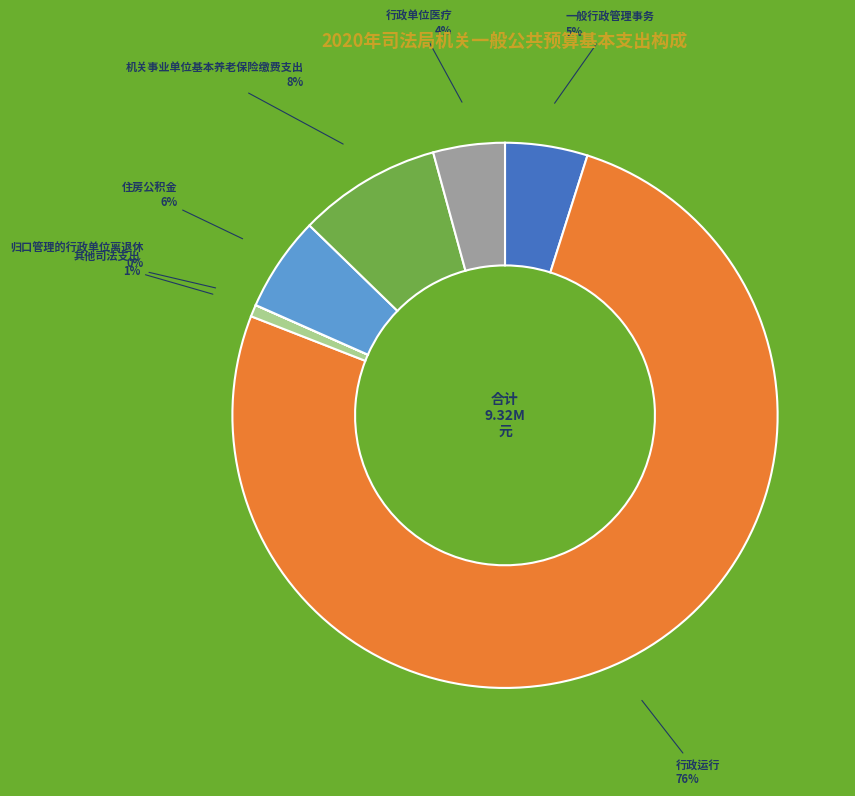

Is there any slice that represents more than half of the pie?

Yes